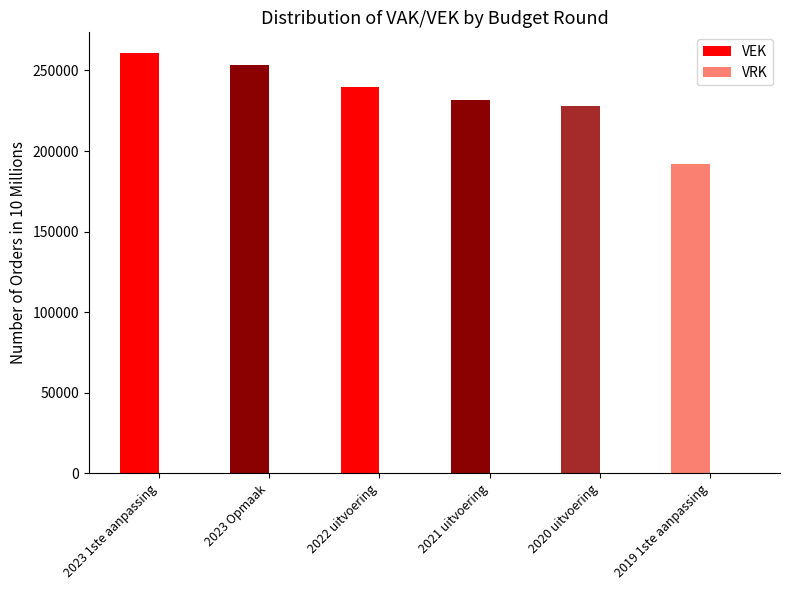

List the series in order of their overall mean, highest first.

VEK, VRK